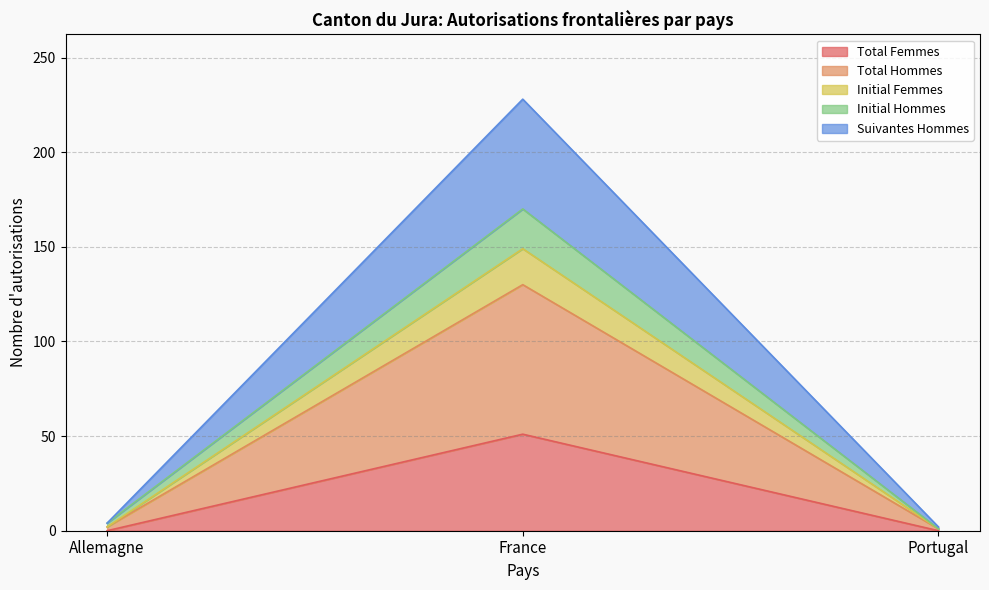

Reading right to left, transcribe the values for Total Femmes.

0	51	0